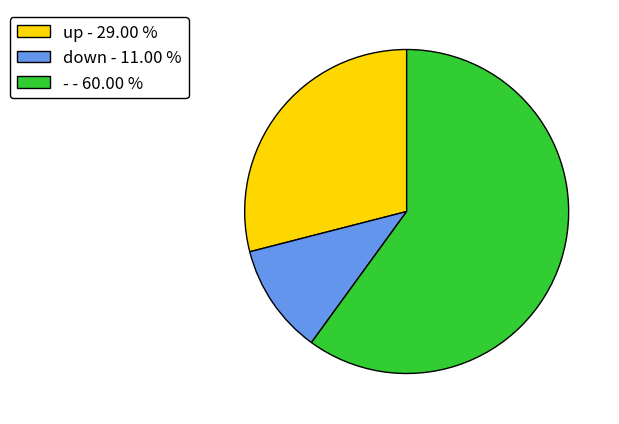

Count the number of slices in the pie.

3